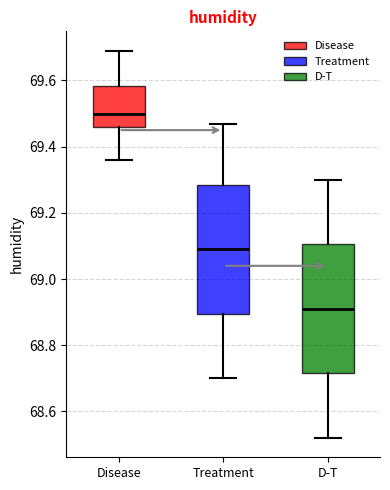

Reading left to right, read every box against the y-axis: the position of its median line, the range the box covers, and the ends of its whiskers. The values are not printed on the chart, so give them approximately, as read against the axis.

Disease: median 69.50, box 69.46 to 69.58, whiskers 69.36 to 69.70
Treatment: median 69.10, box 68.90 to 69.28, whiskers 68.70 to 69.48
D-T: median 68.92, box 68.72 to 69.10, whiskers 68.52 to 69.30